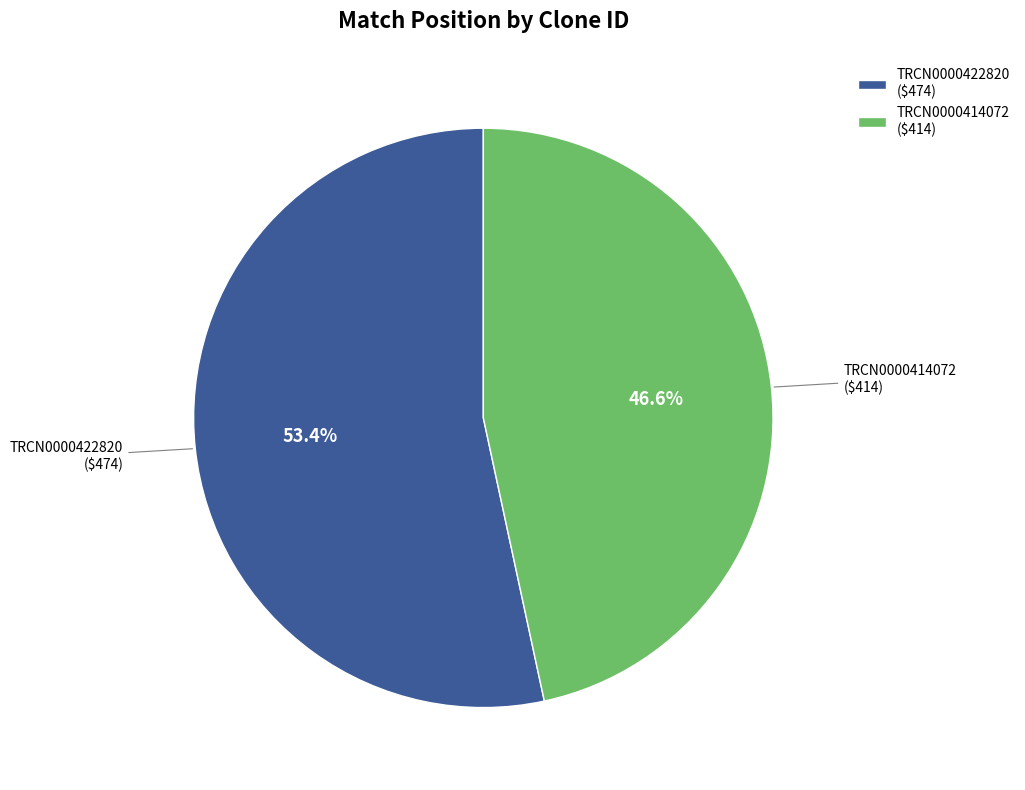

Is it true that TRCN0000414072 is 61% of the pie?

False